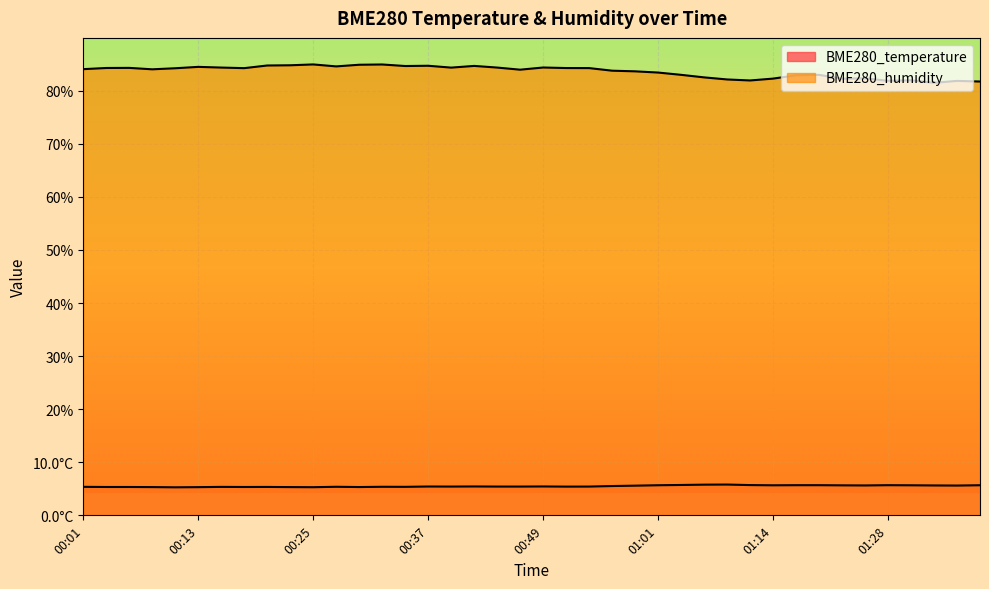

At how many categories does at least one series exceed 22?

40